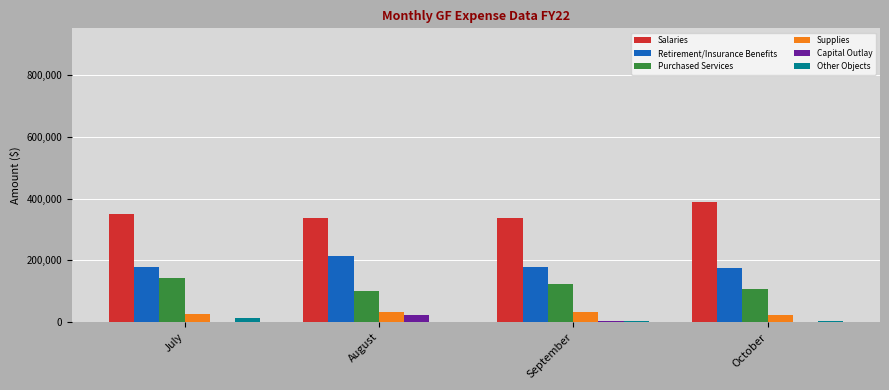

Count the number of data series in this chart.

6